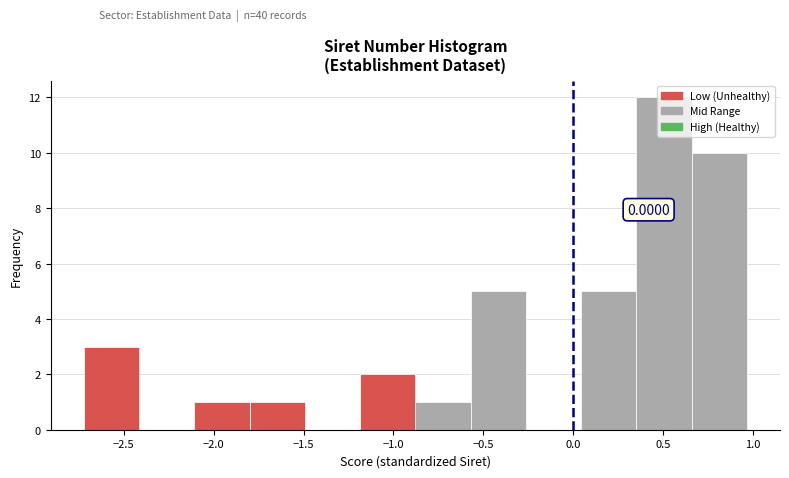

Over which range of the x-axis is the bar tallest?

0.35 to 0.65